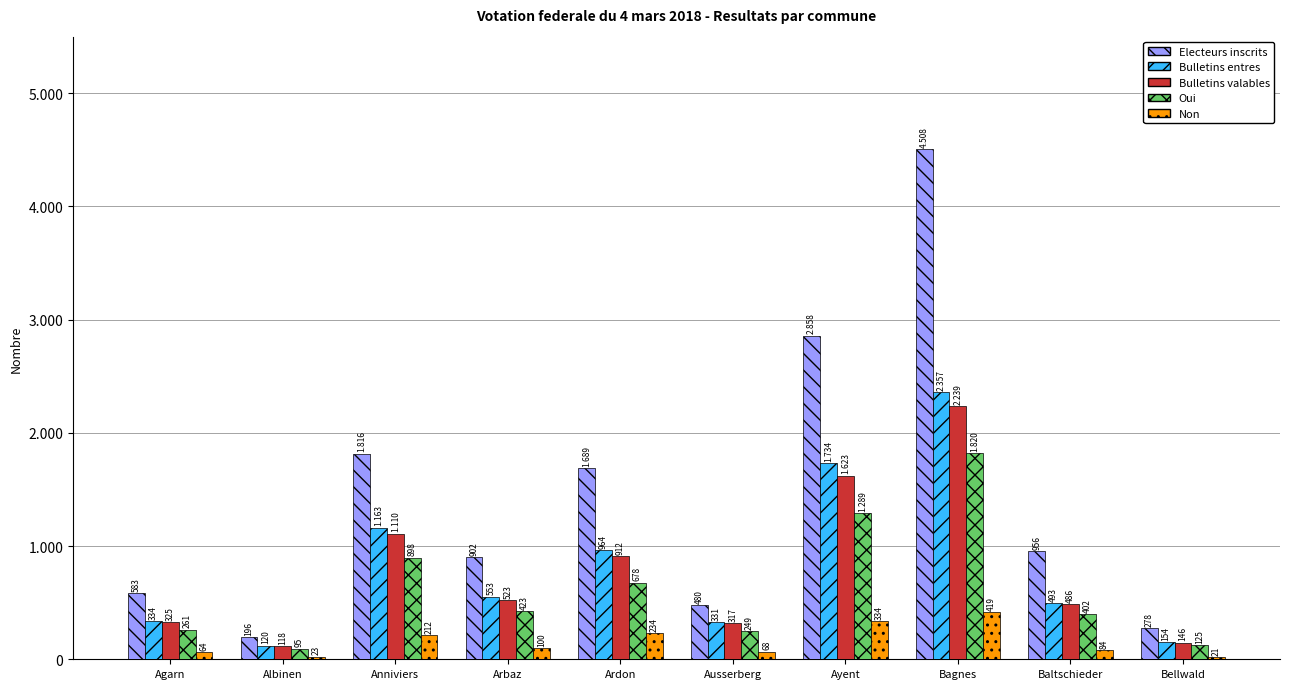

What are all the series names shown in the legend?

Electeurs inscrits, Bulletins entres, Bulletins valables, Oui, Non